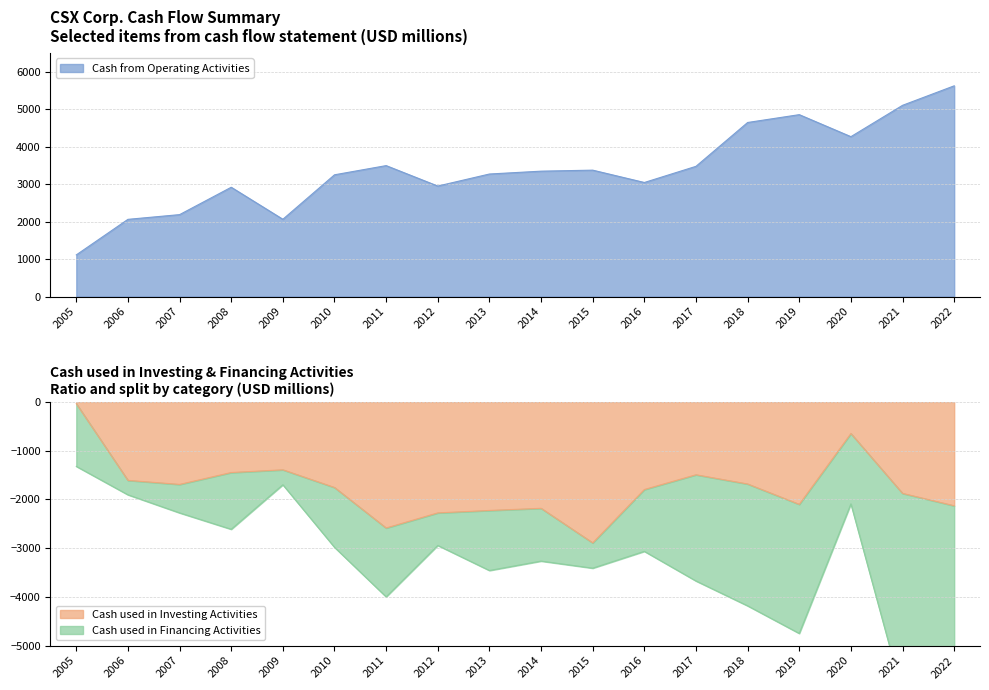

How many interior local valleys does the Cash from Operating Activities series have?

4